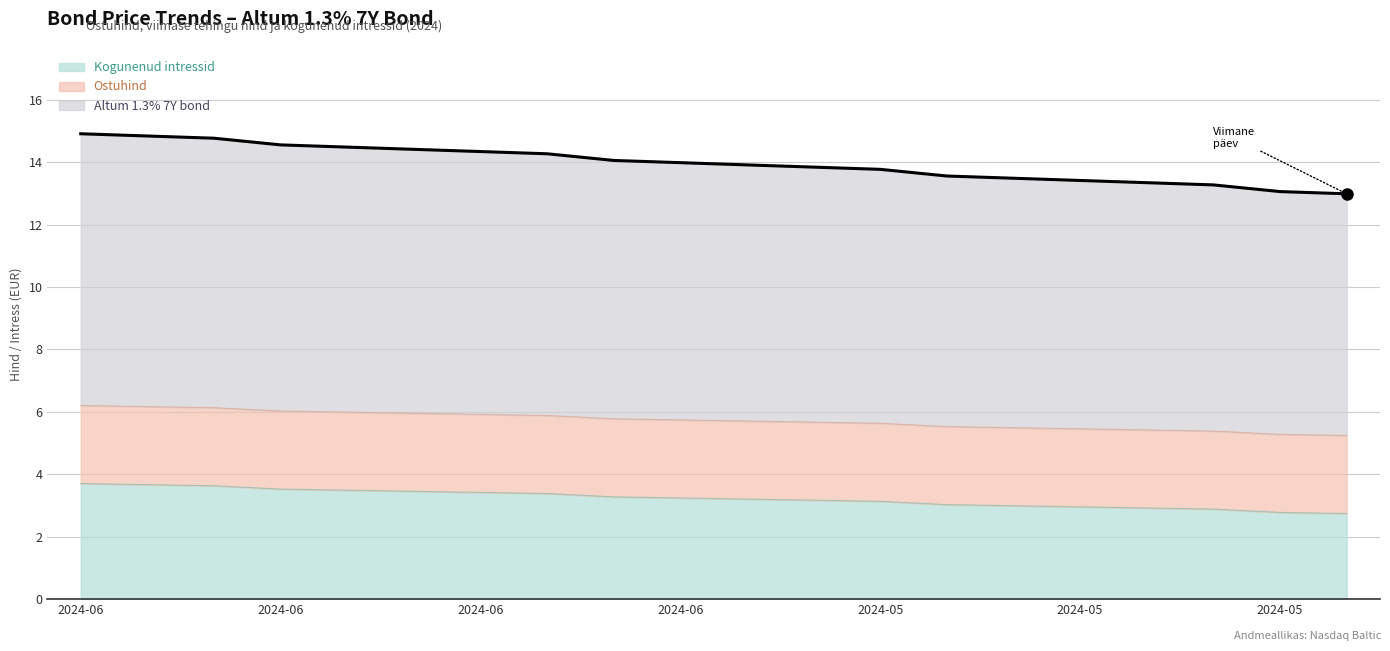

True or false: Kogunenud intressid and Altum 1.3% 7Y bond cross at least once.

False